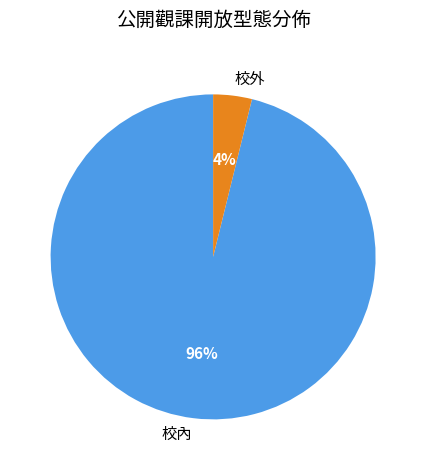

To the nearest percent, what percentage of the pie is 校內?

96%